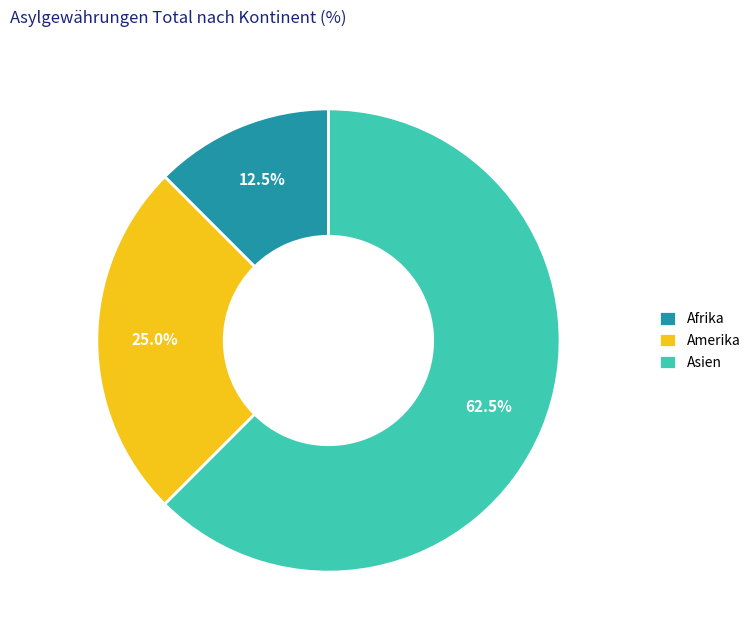

Count the number of slices in the pie.

3